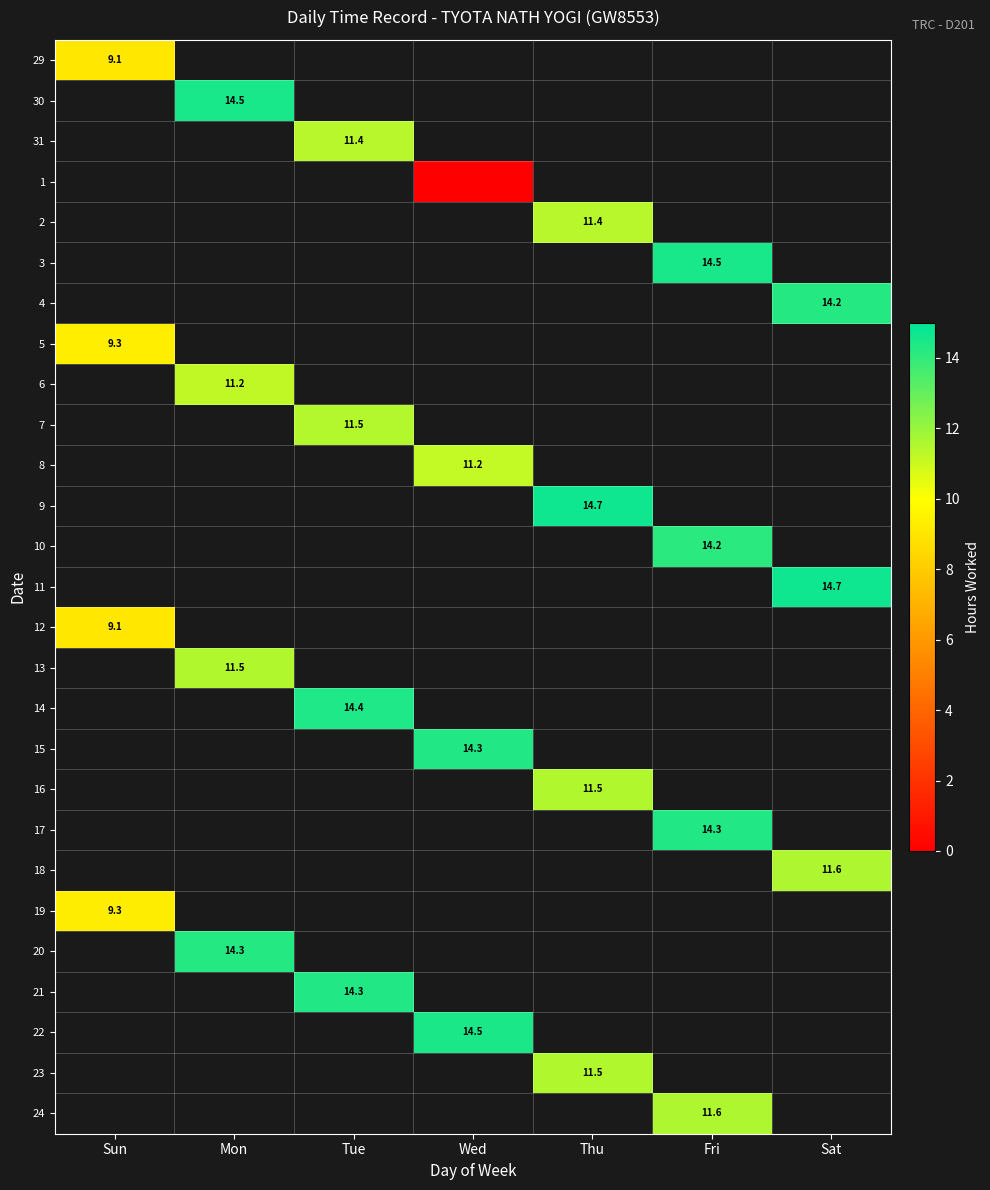

Which label corresponds to the smallest value in the chart?

Wed